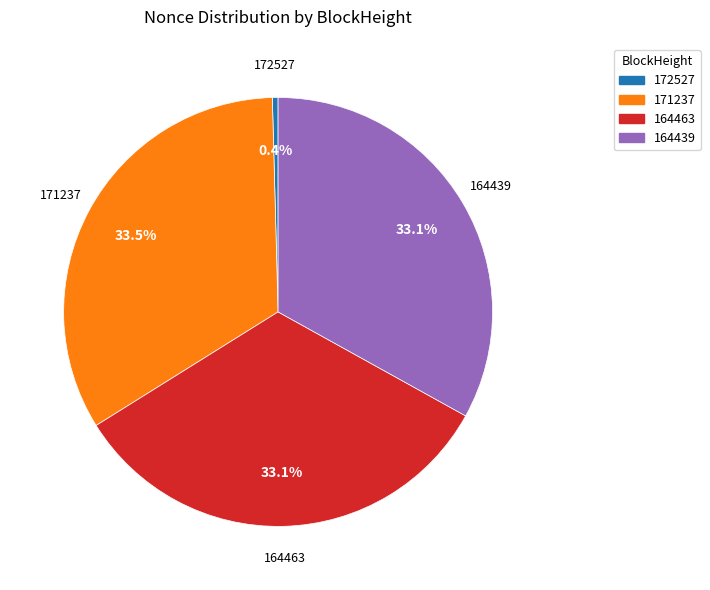

How many segments does this pie chart have?

4